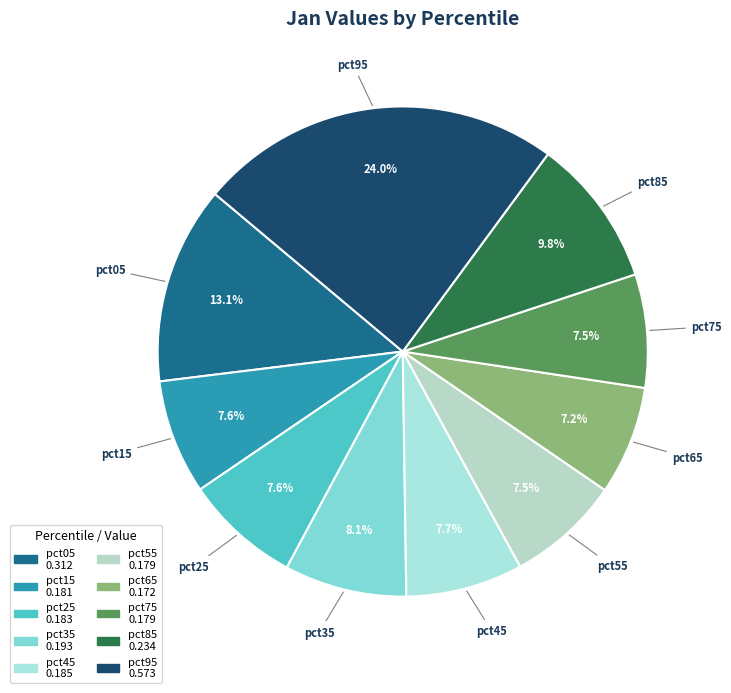

Between pct45 and pct05, which is larger?

pct05